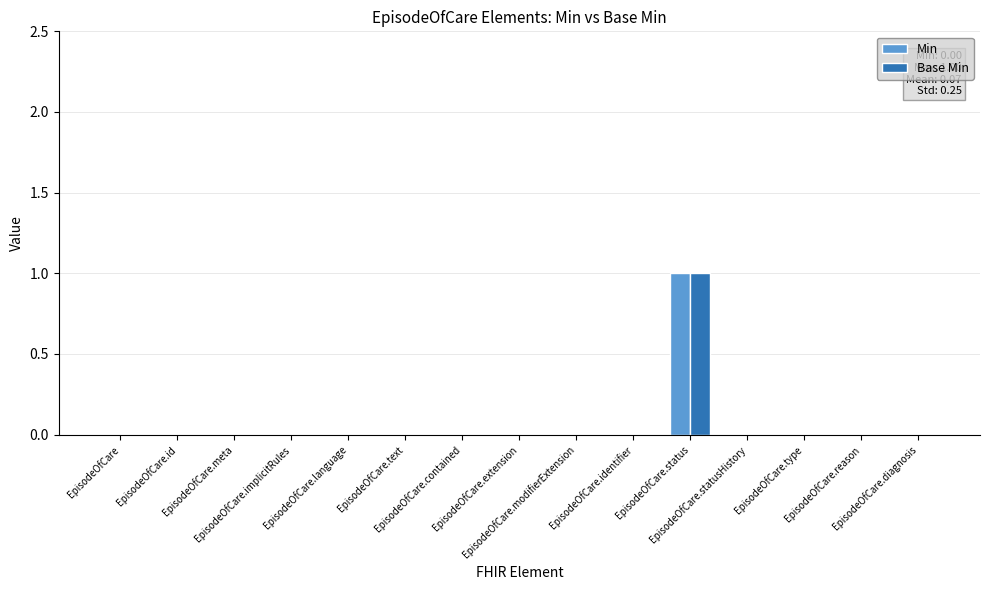

At which category is the sum across all series the highest?

EpisodeOfCare.status